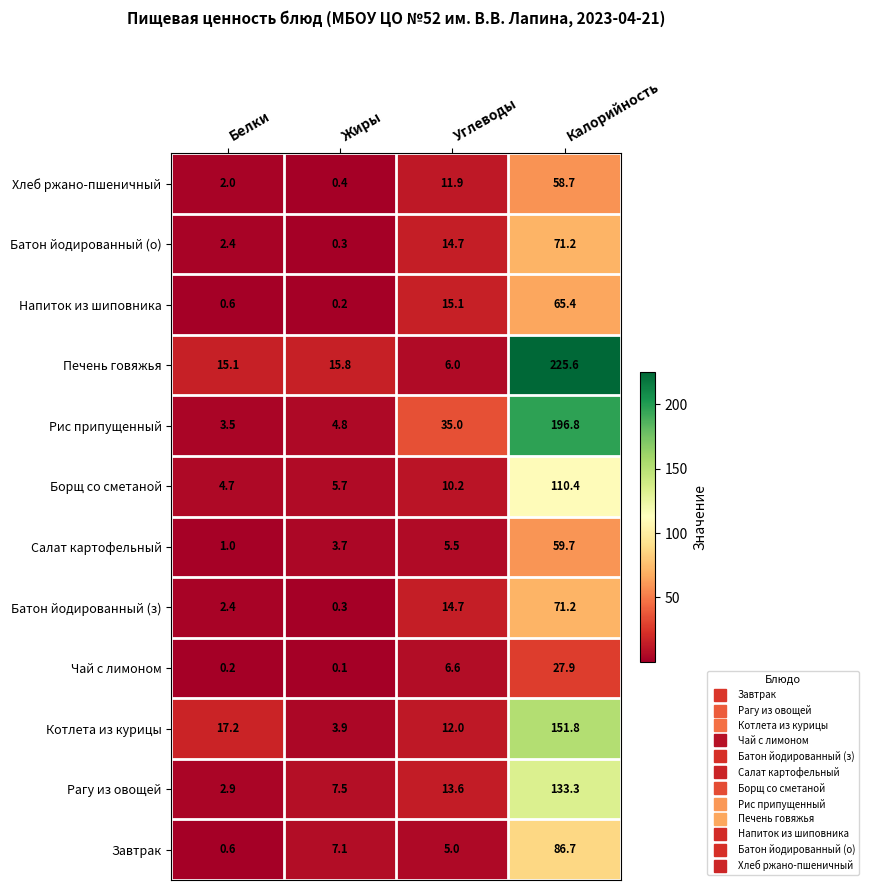

What is the total value across all series at Белки?

52.6